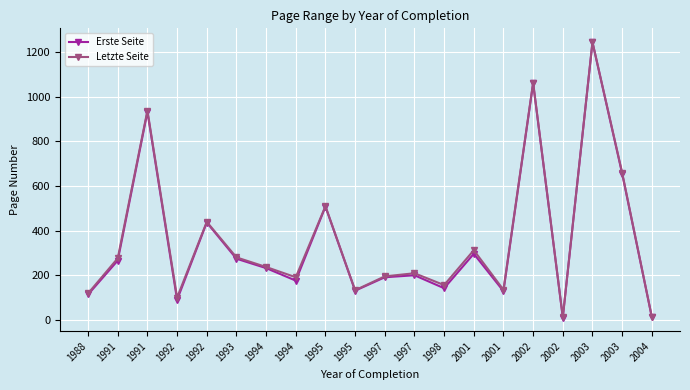

Reading left to right, list all the values displayed in this chart.

Erste Seite: 115	267	932	91	437	275	233	177	508	132	192	201	143	297	130	1060	12	1243	656	14
Letzte Seite: 120	277	938	101	440	281	238	192	510	134	196	210	157	313	136	1063	14	1244	660	15